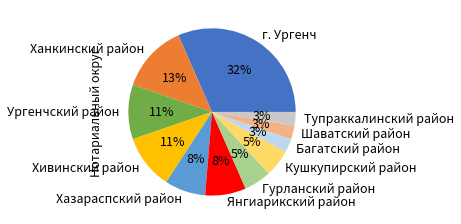

Do Тупраккалинский район and Хивинский район together represent more than half of the pie?

No